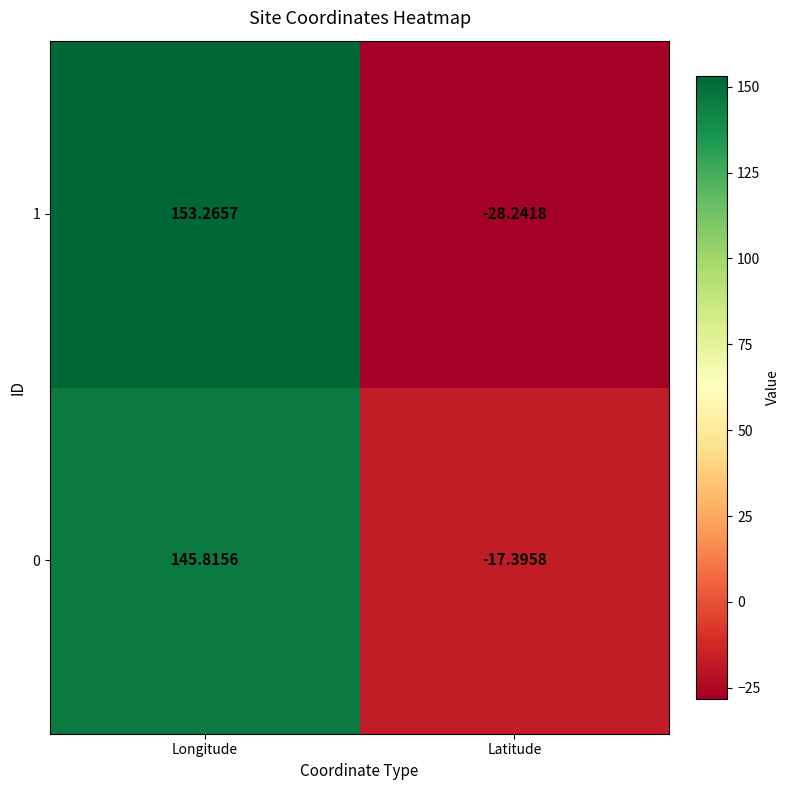

List the series in order of their overall mean, highest first.

0, 1